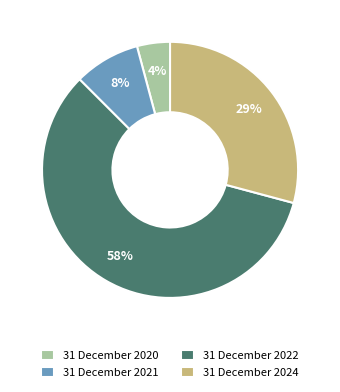

Do 31 December 2024 and 31 December 2022 together represent more than half of the pie?

Yes